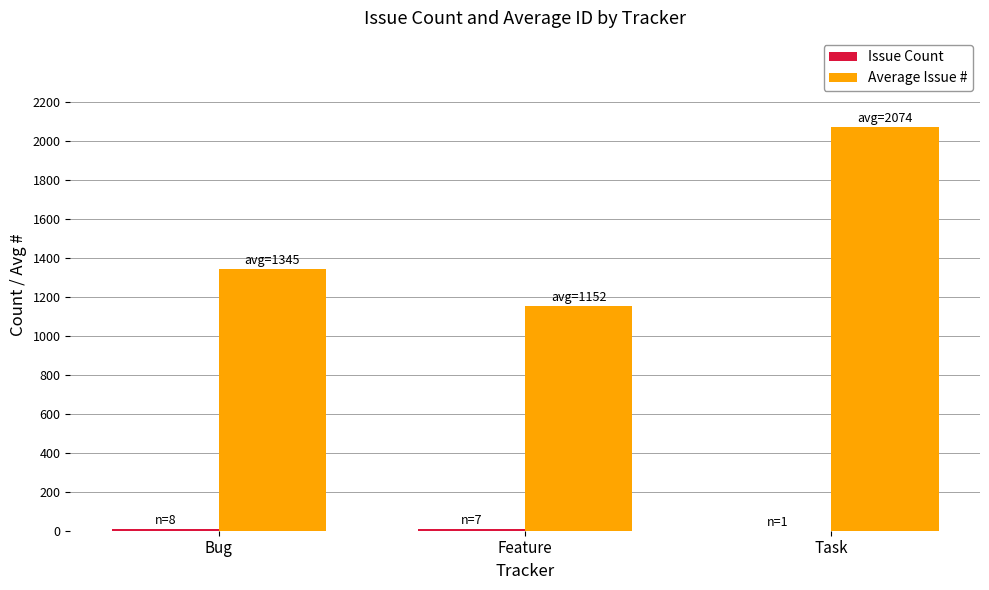

What is the average value of the Average Issue # series?

1523.5